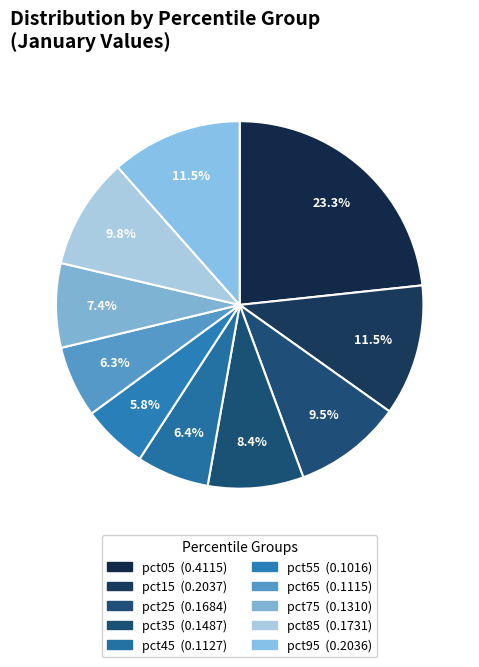

Between pct05 and pct65, which is larger?

pct05